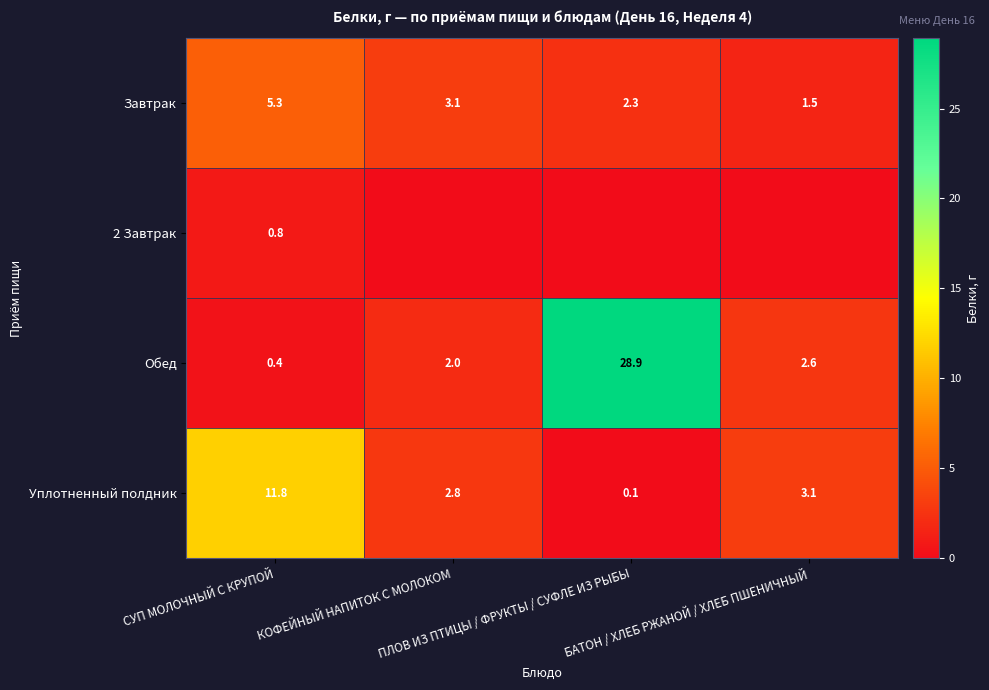

What is the minimum value for Обед?

0.4